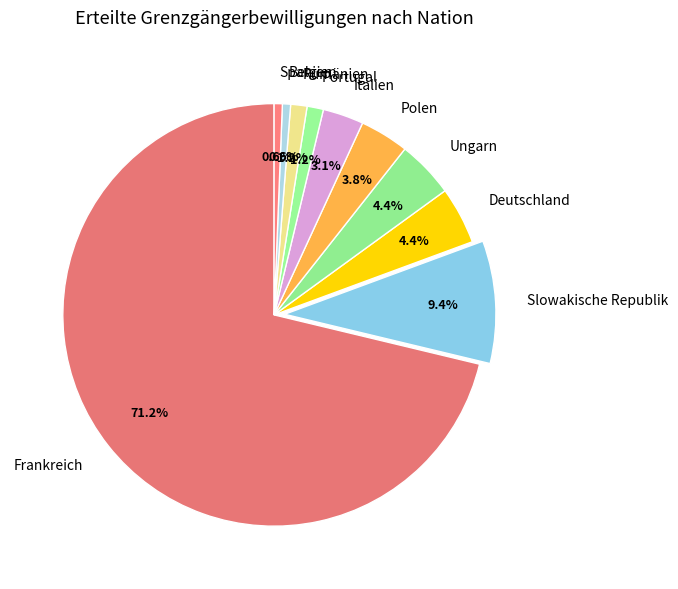

The Polen slice represents 13% of the pie. True or false?

False